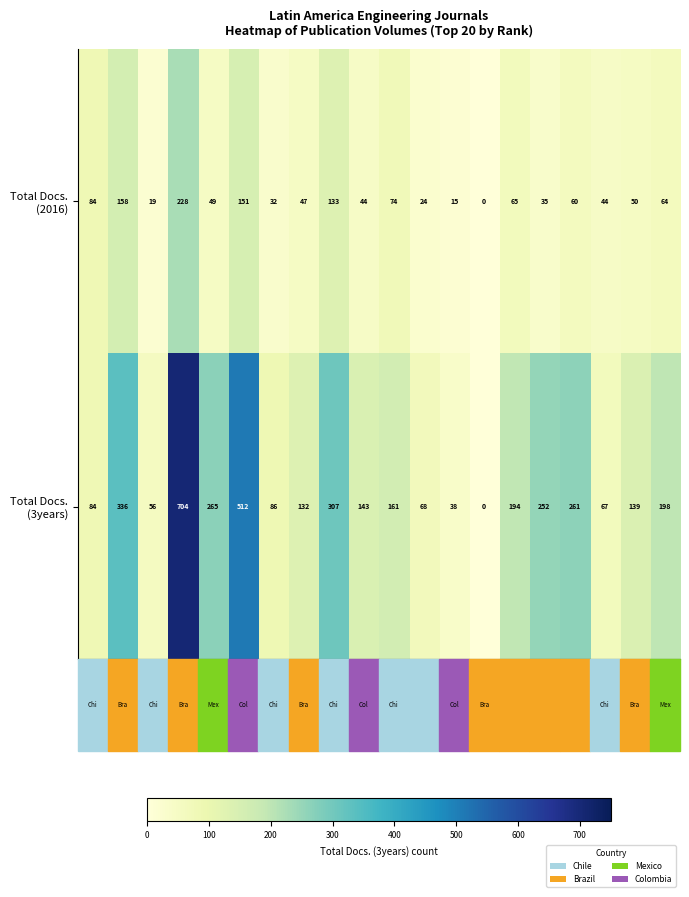

At which category is the sum across all series the highest?

R4